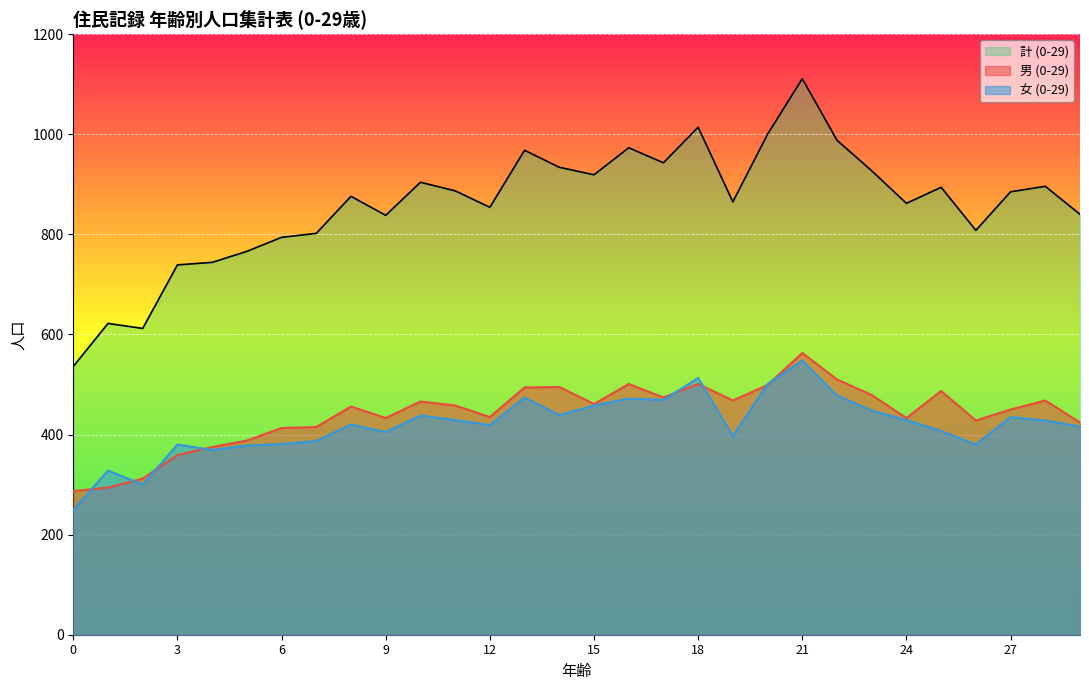

At which category does 女 (0-29) reach its first local peak?

1